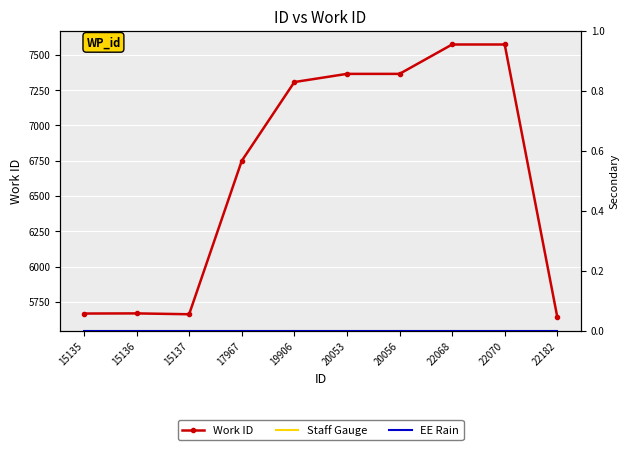

What value does the Work ID series have at 20053, to the nearest 100?

7400